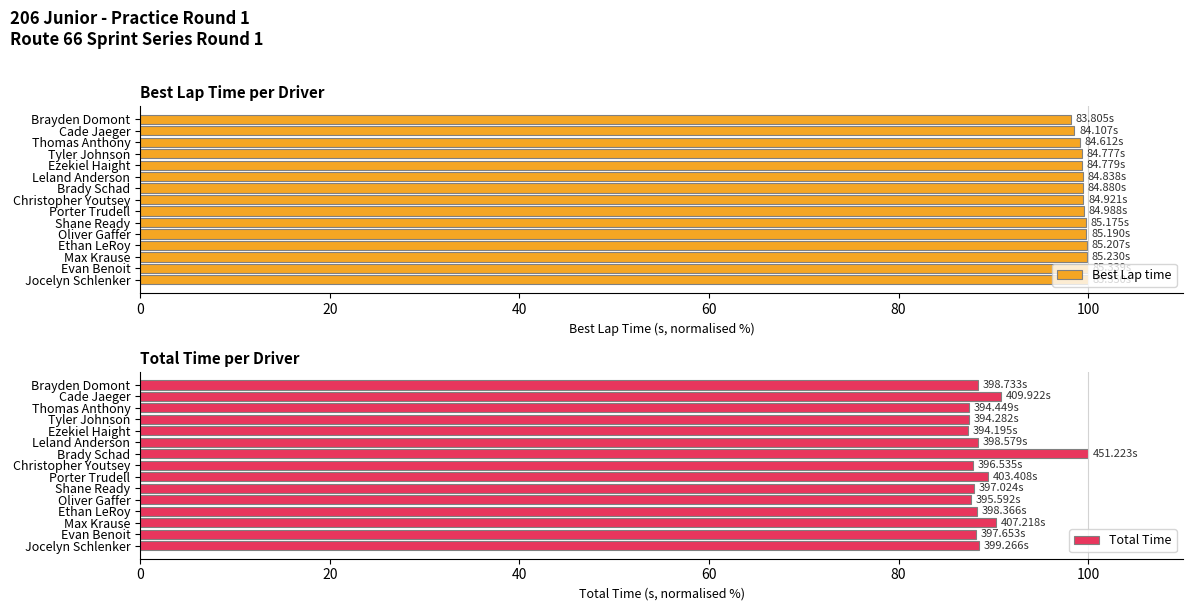

At how many categories does at least one series exceed 96?

15